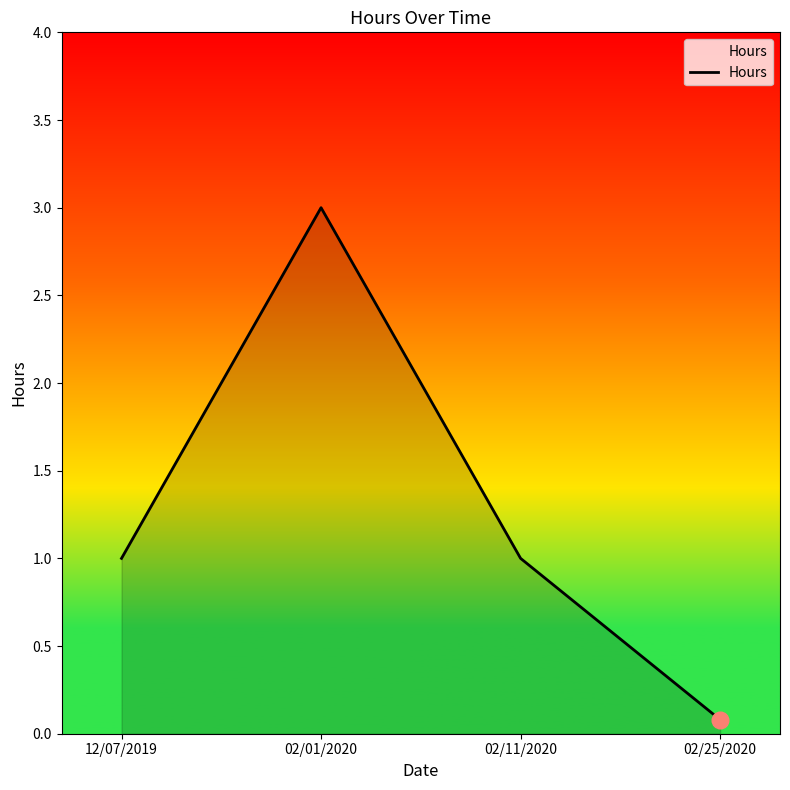

How many values are between 1 and 3?

3